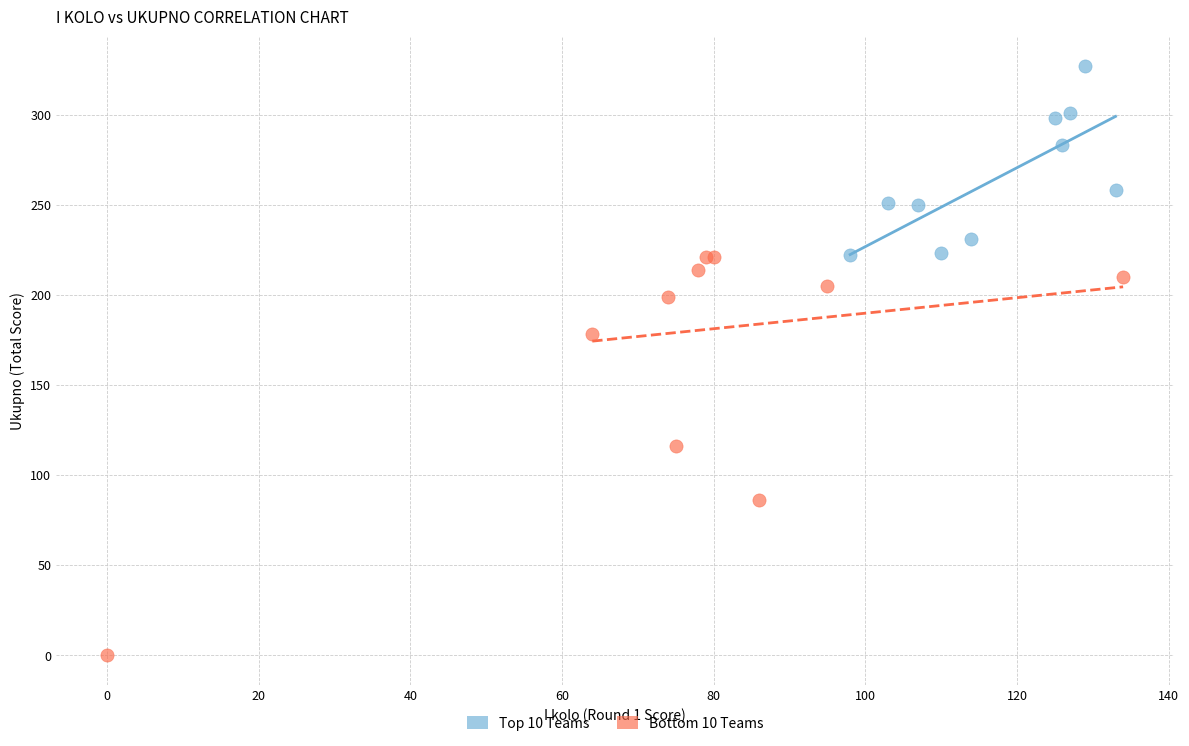

Which series contains the lowest Y value?

Bottom 10 Teams